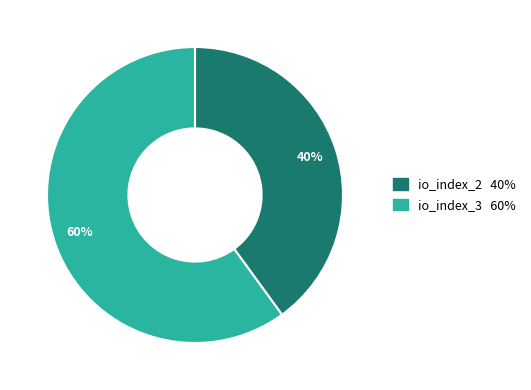

What percentage is the io_index_2 slice, to the nearest percent?

40%